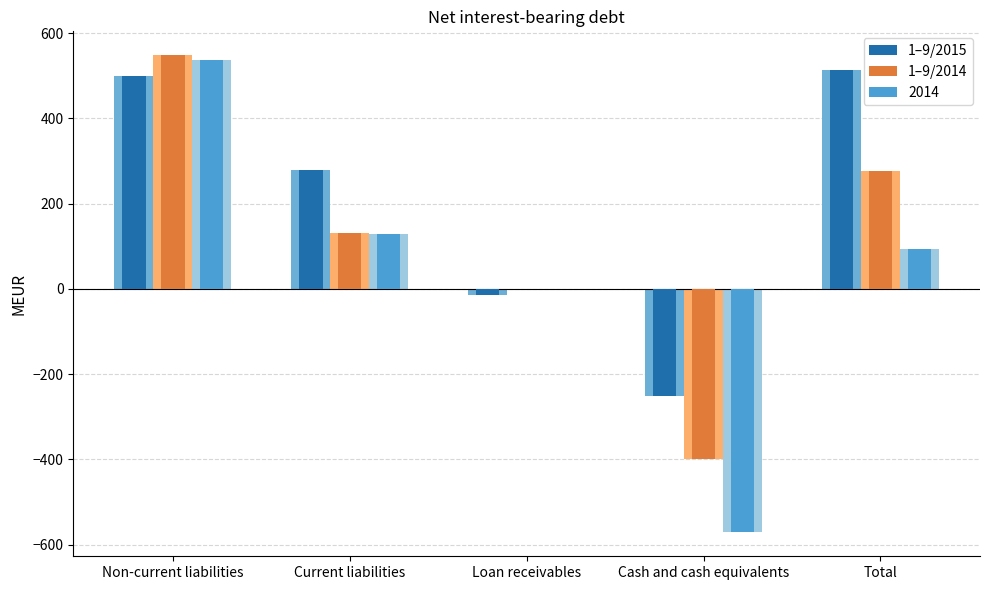

Which series has the largest range (max minus min)?

1–9/2014